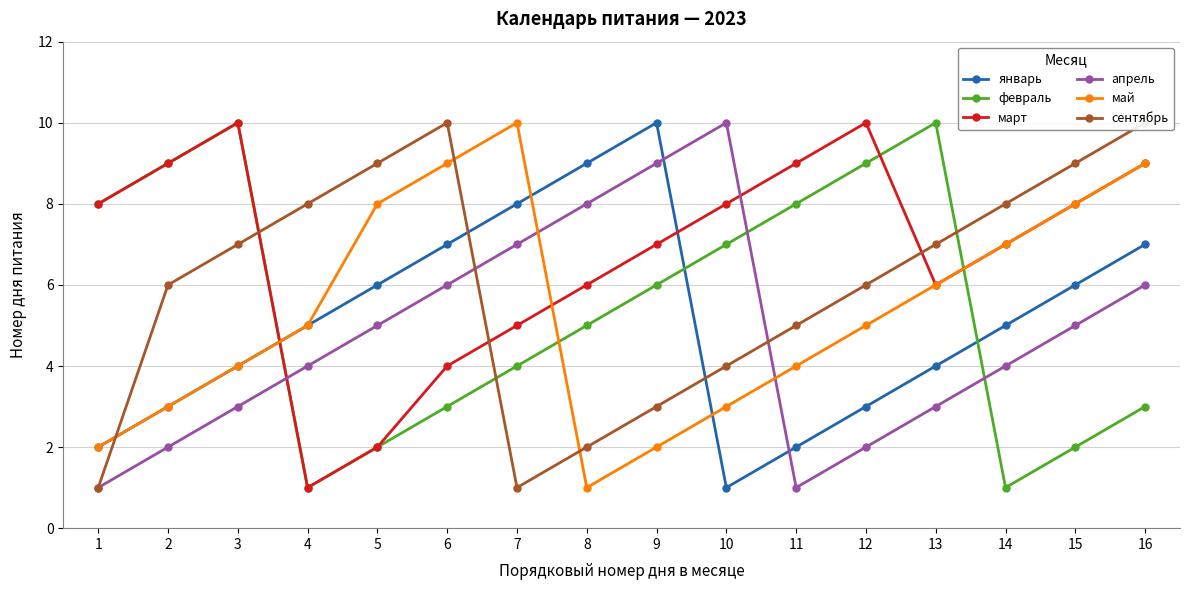

What is the difference between the highest and lowest values at 7?

9